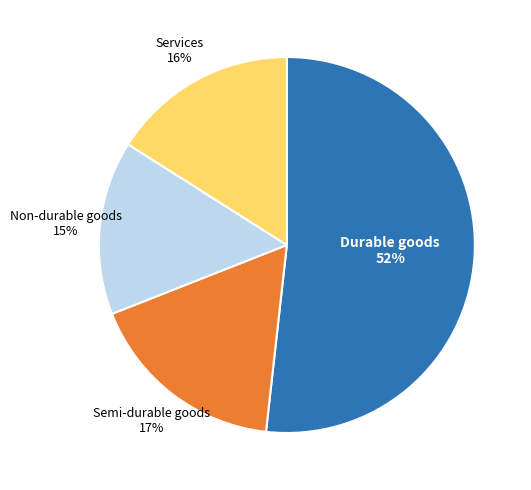

Is there a majority slice in this chart?

Yes